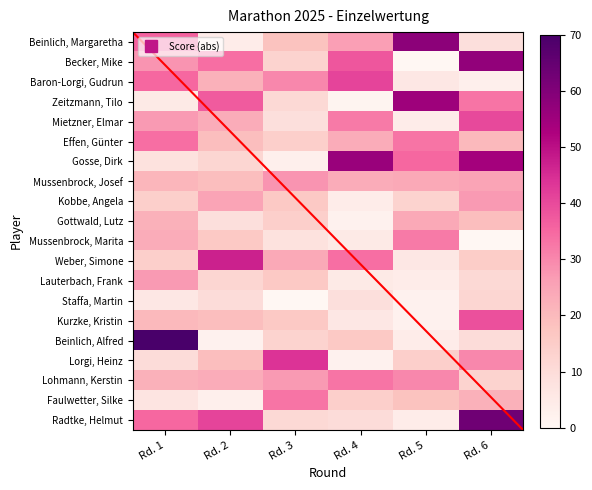

Where does the Mussenbrock, Josef series first go above 24?

Rd. 3